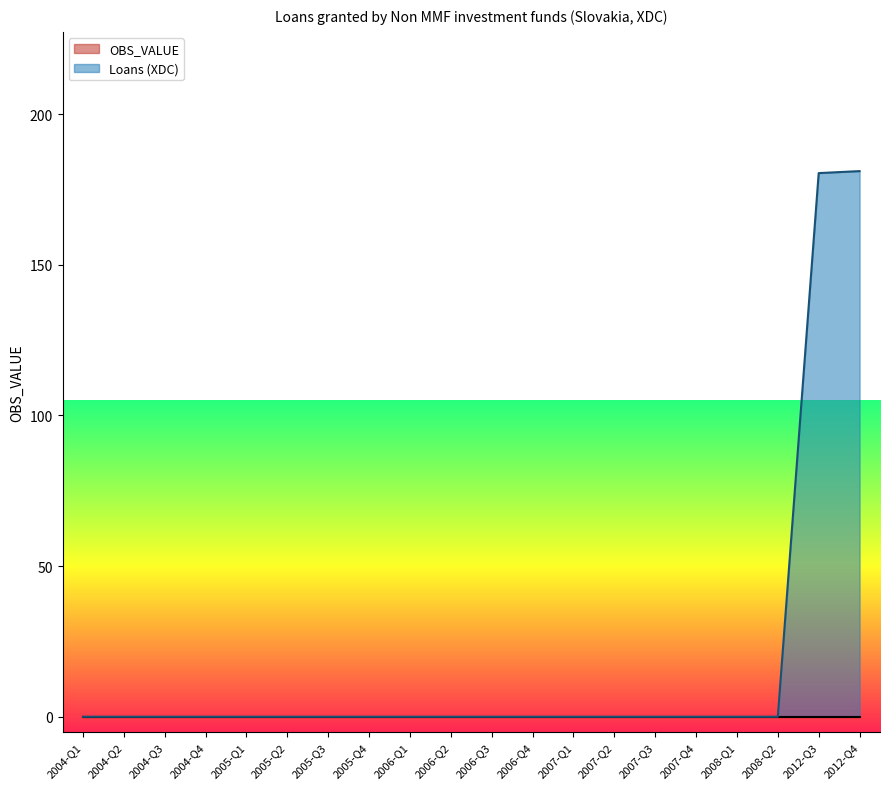

At which category does the chart reach its peak across all series?

2012-Q4